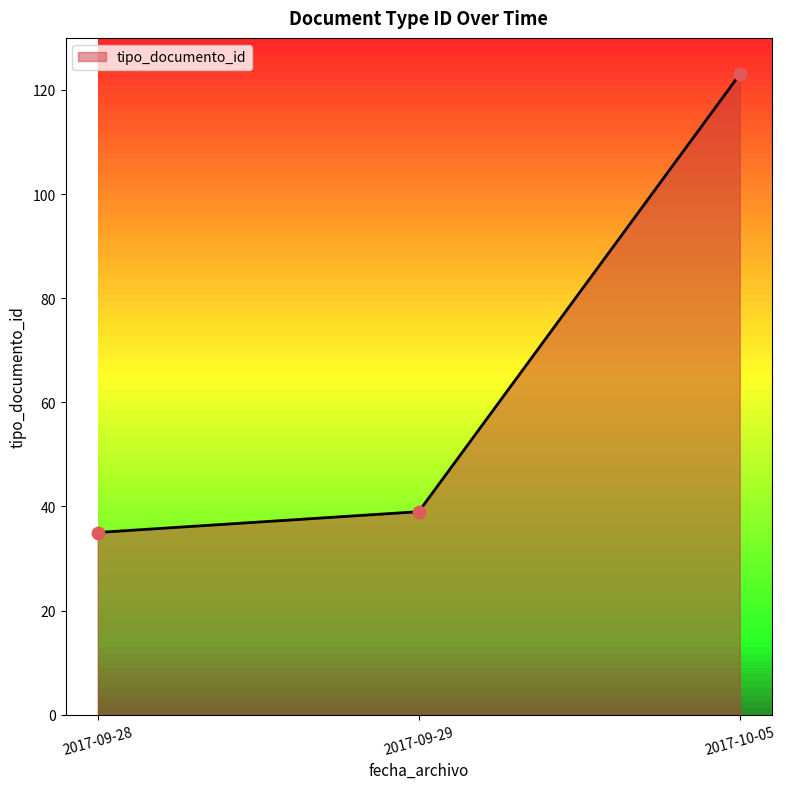

What is the change in value from 2017-09-29 to 2017-10-05?

+84